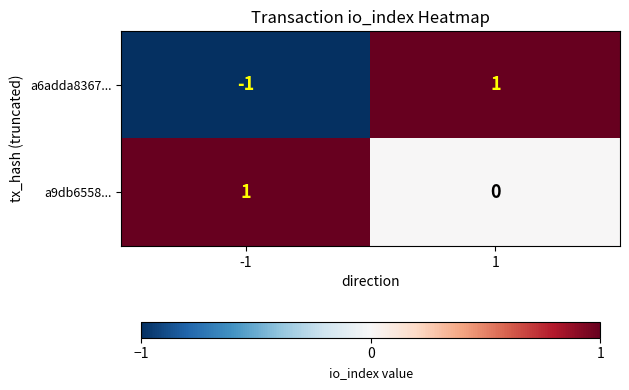

Which series has the largest total across all categories?

a9db6558...